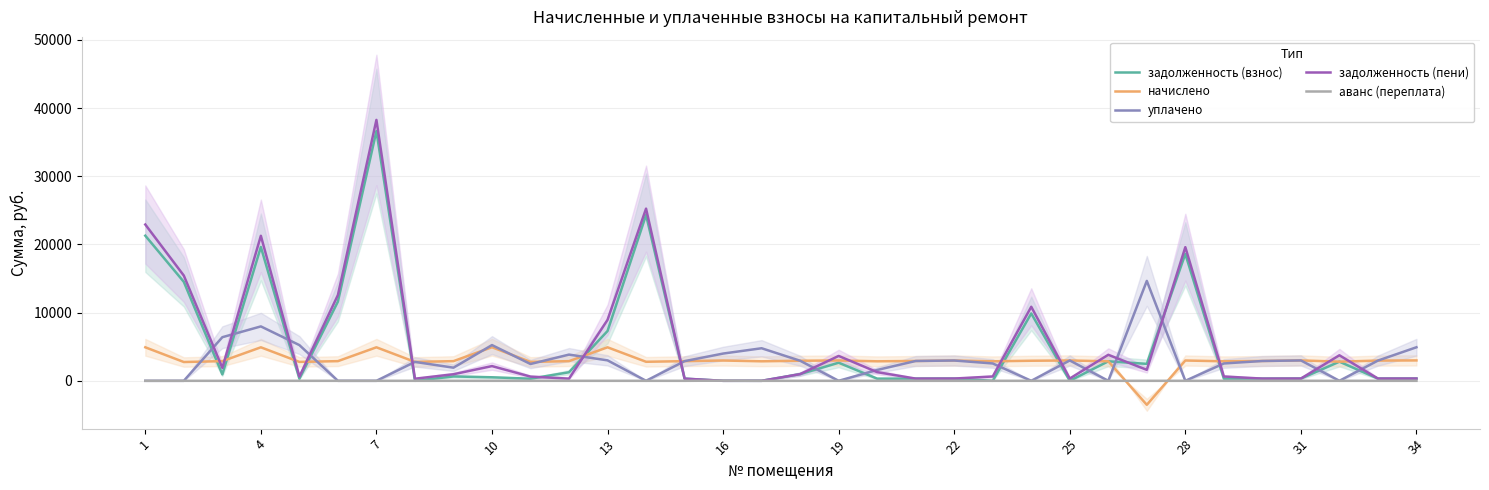

At which category does уплачено reach its first local peak?

4